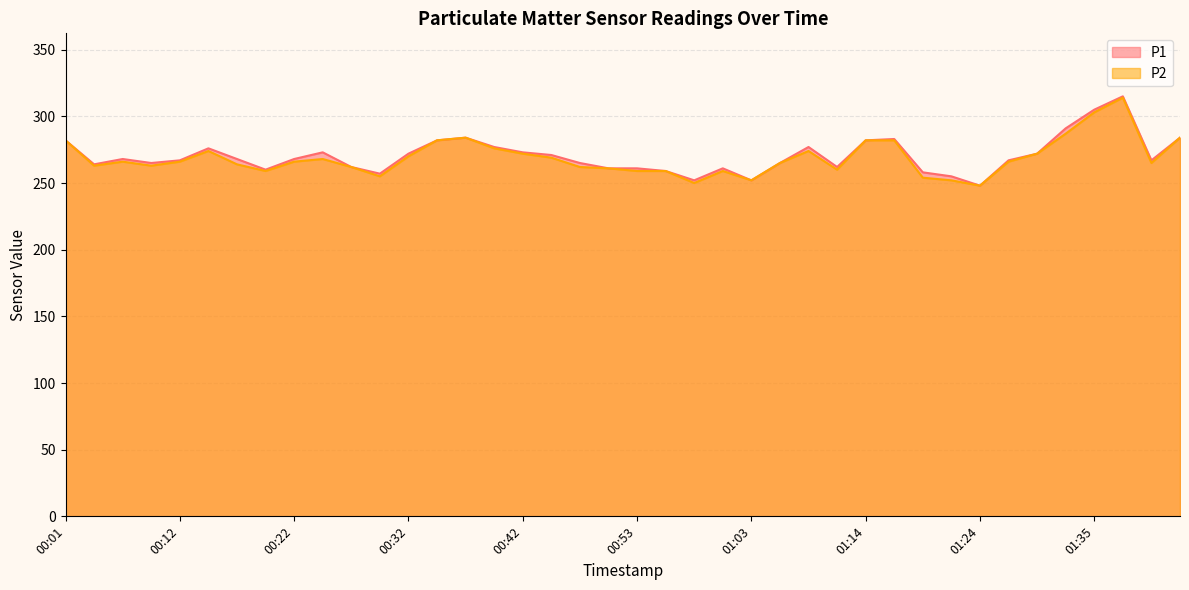

True or false: P2 and P1 intersect in this chart.

False